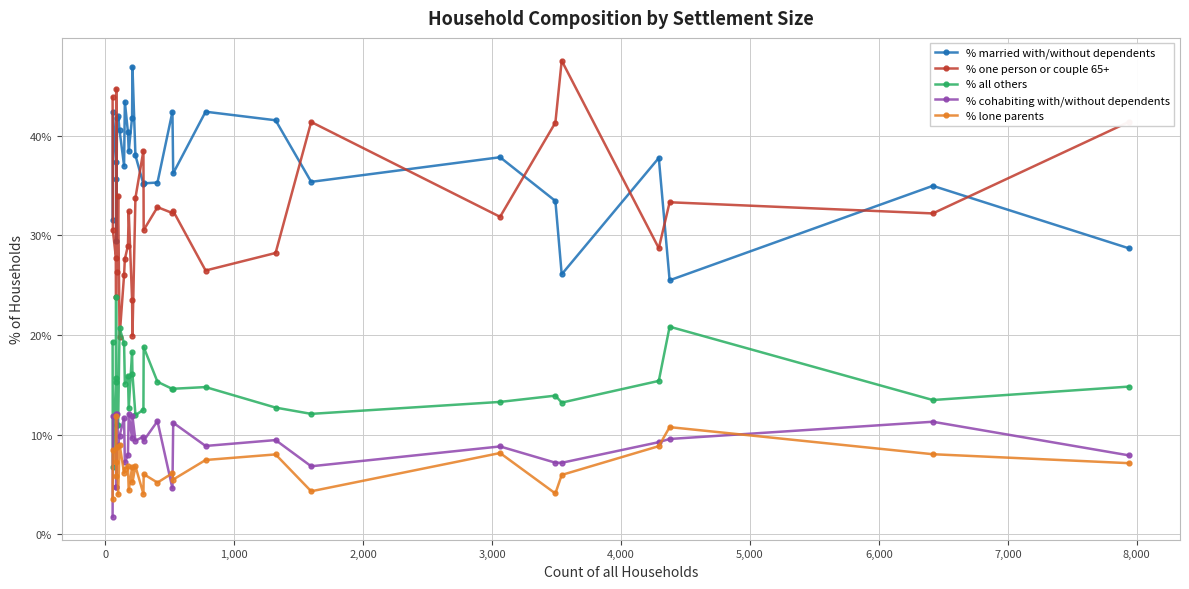

Is this an area chart (filled region under the line)?

No